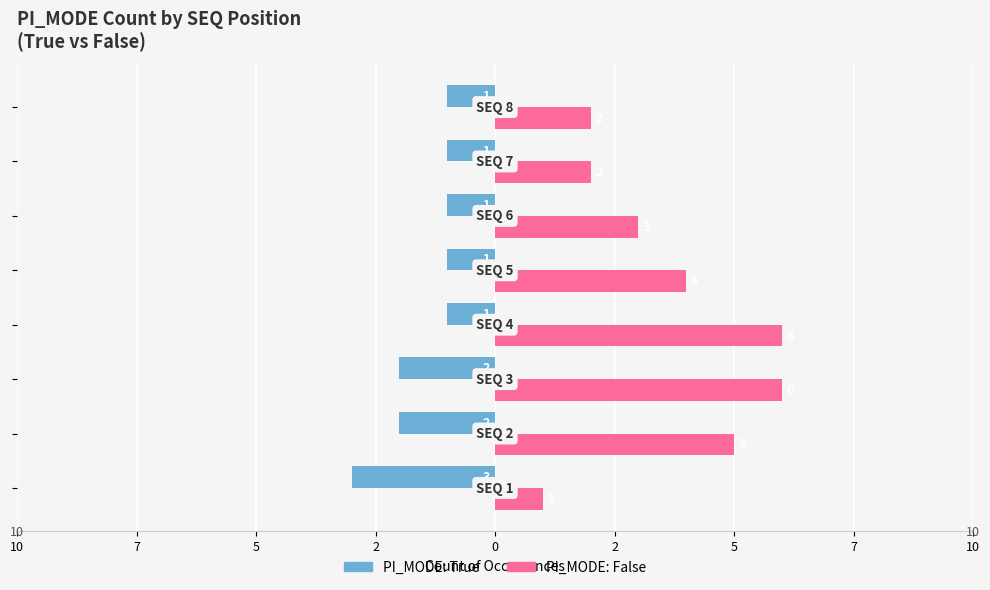

What is the label of the 7th bar from the left?

5